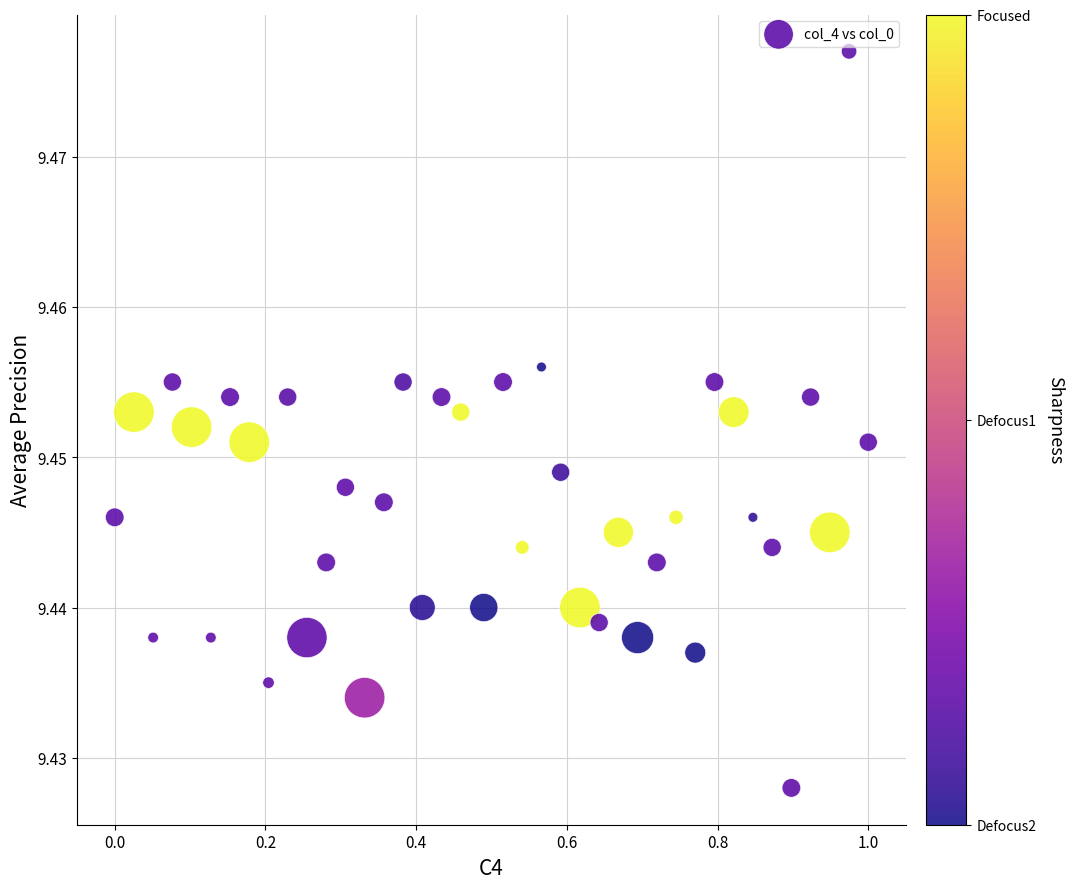

What is the range of X values (max minus min)?

1.0